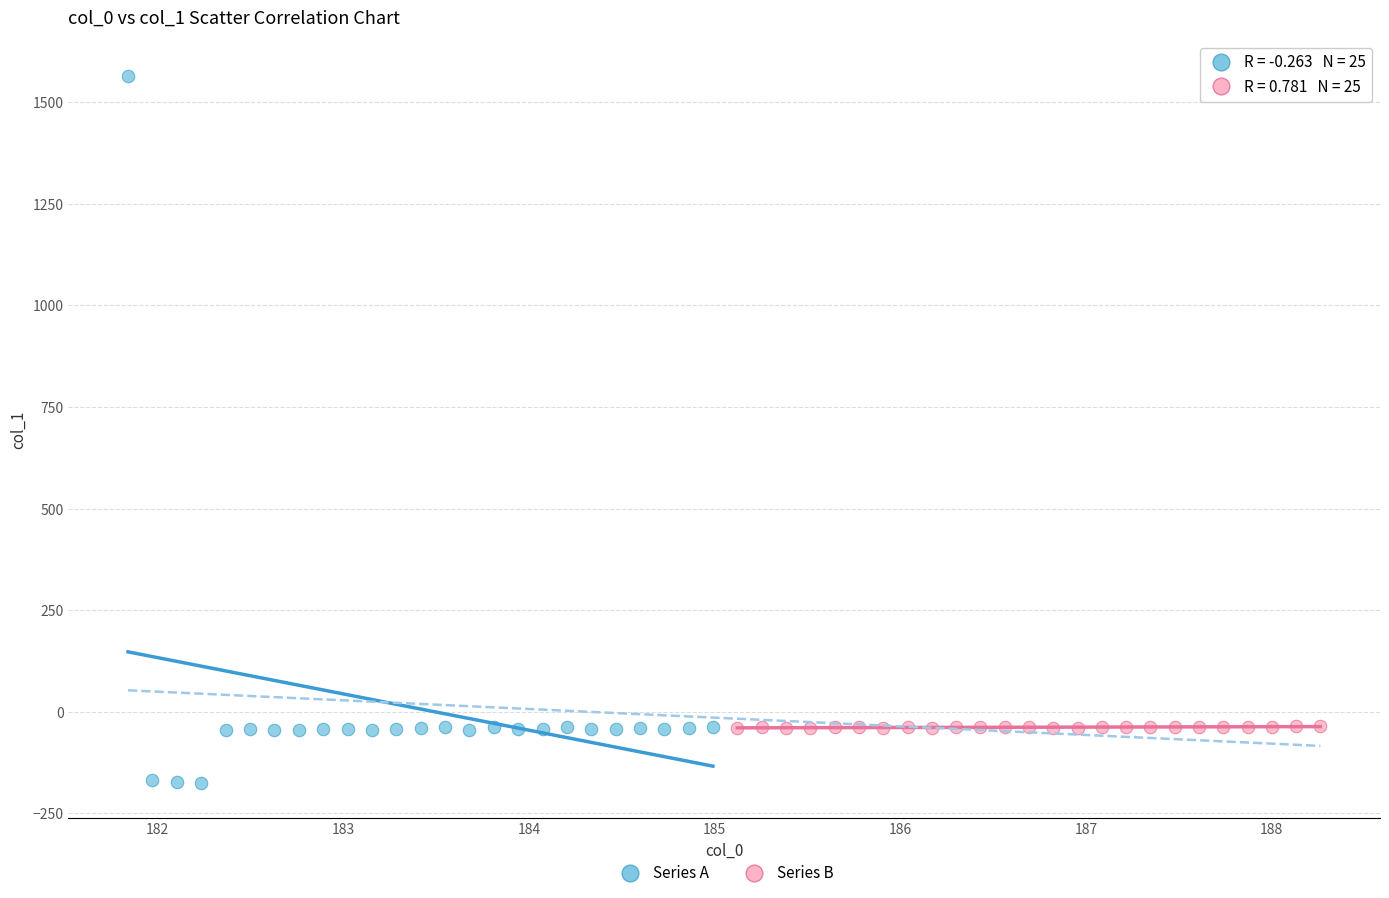

Which series contains the lowest Y value?

Series A